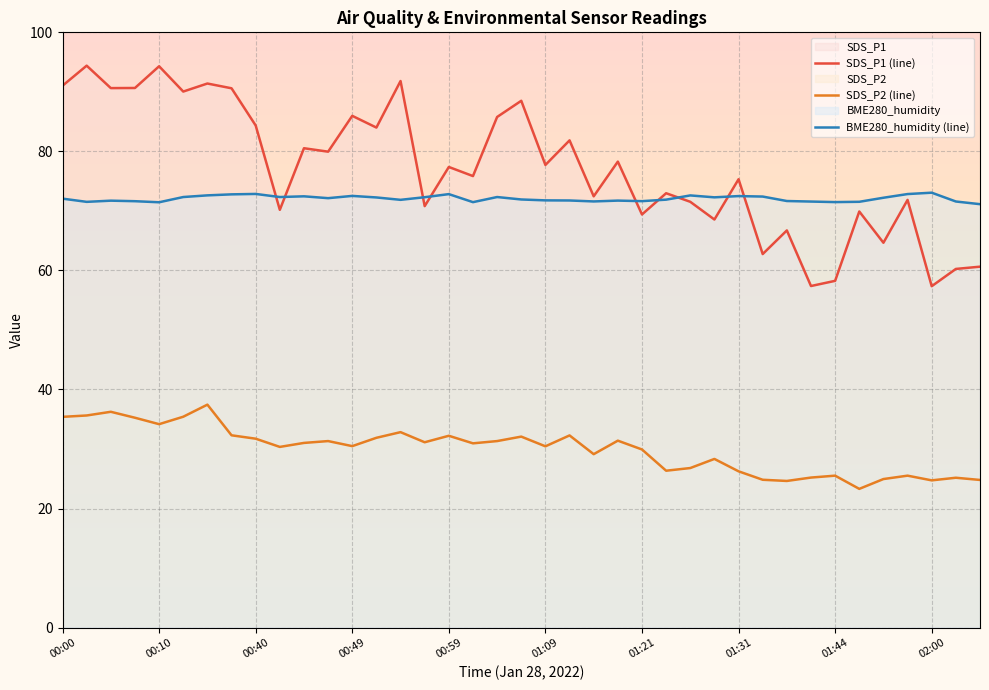

List the series in order of their peak value, lowest first.

SDS_P2 (line), BME280_humidity (line), SDS_P1 (line)